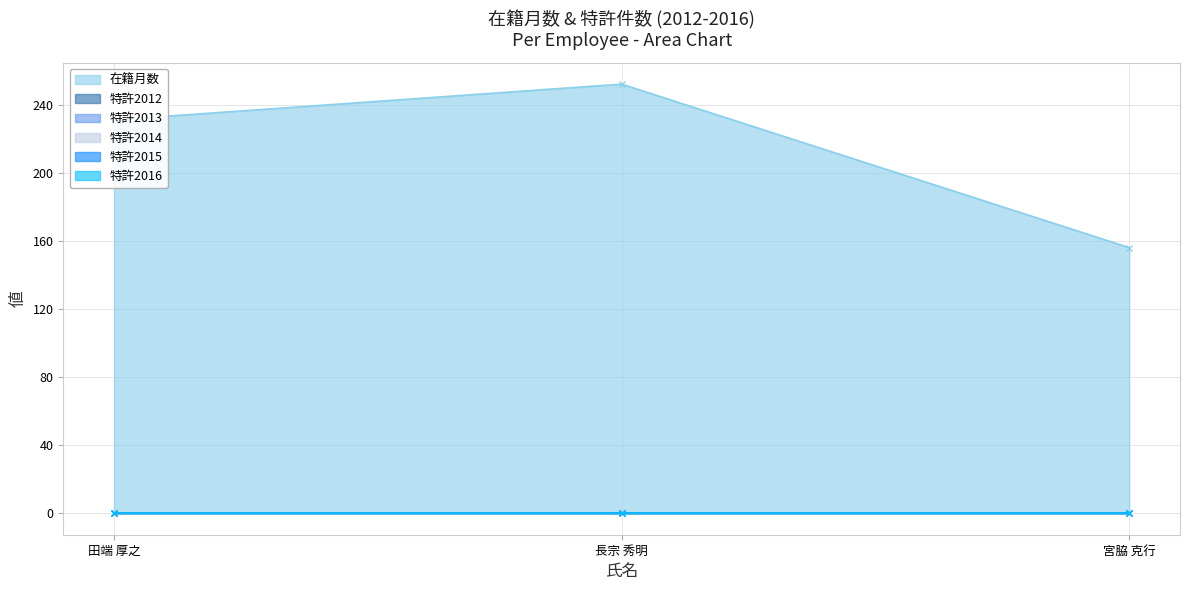

The 在籍月数 series shows 230 at 宮脇 克行. True or false?

False